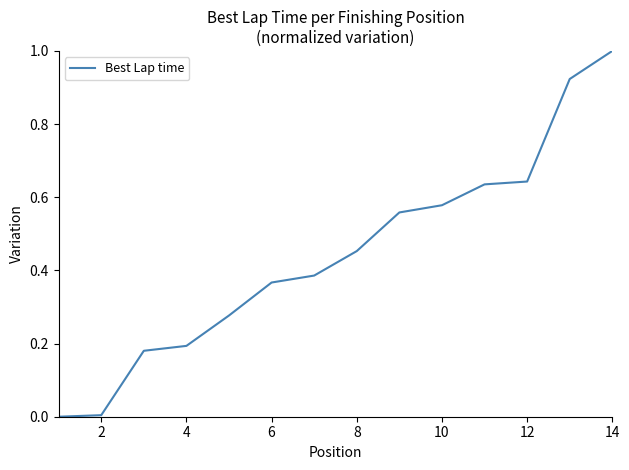

What is the maximum value shown in the chart?

1.0